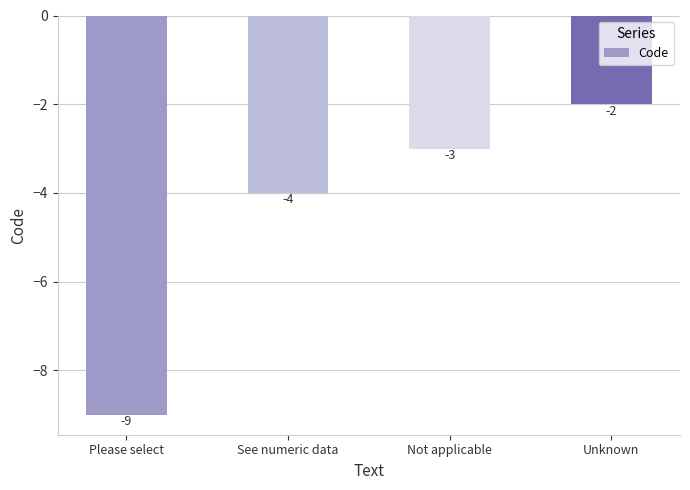

What is the label of the 3rd bar from the right?

See numeric data